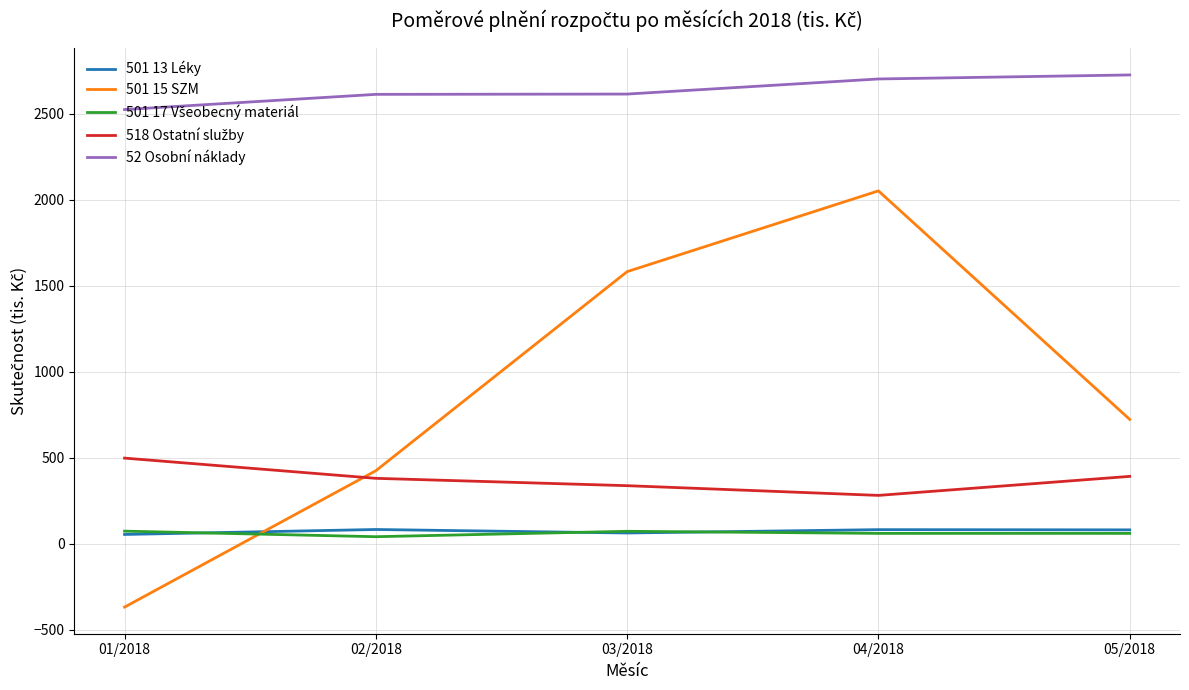

Rank the categories by 501 15 SZM value from highest to lowest.

04/2018, 03/2018, 05/2018, 02/2018, 01/2018